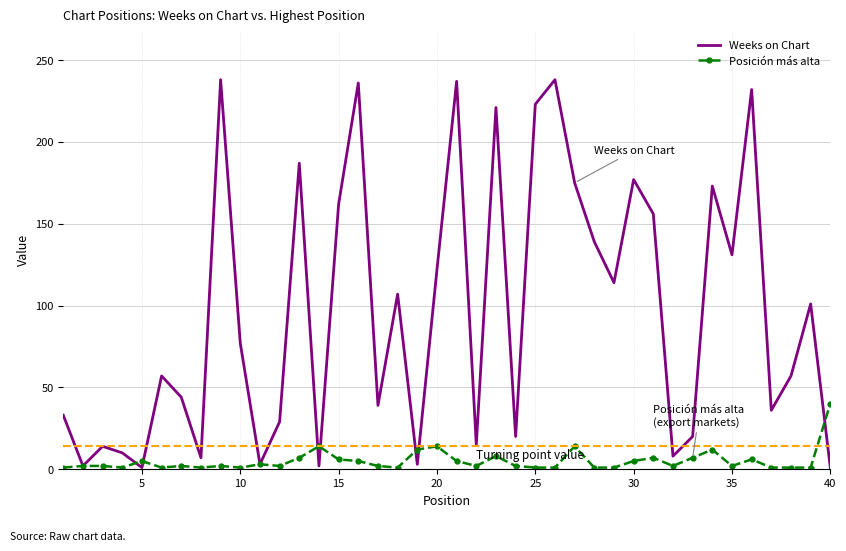

What are all the series names shown in the legend?

Weeks on Chart, Posición más alta